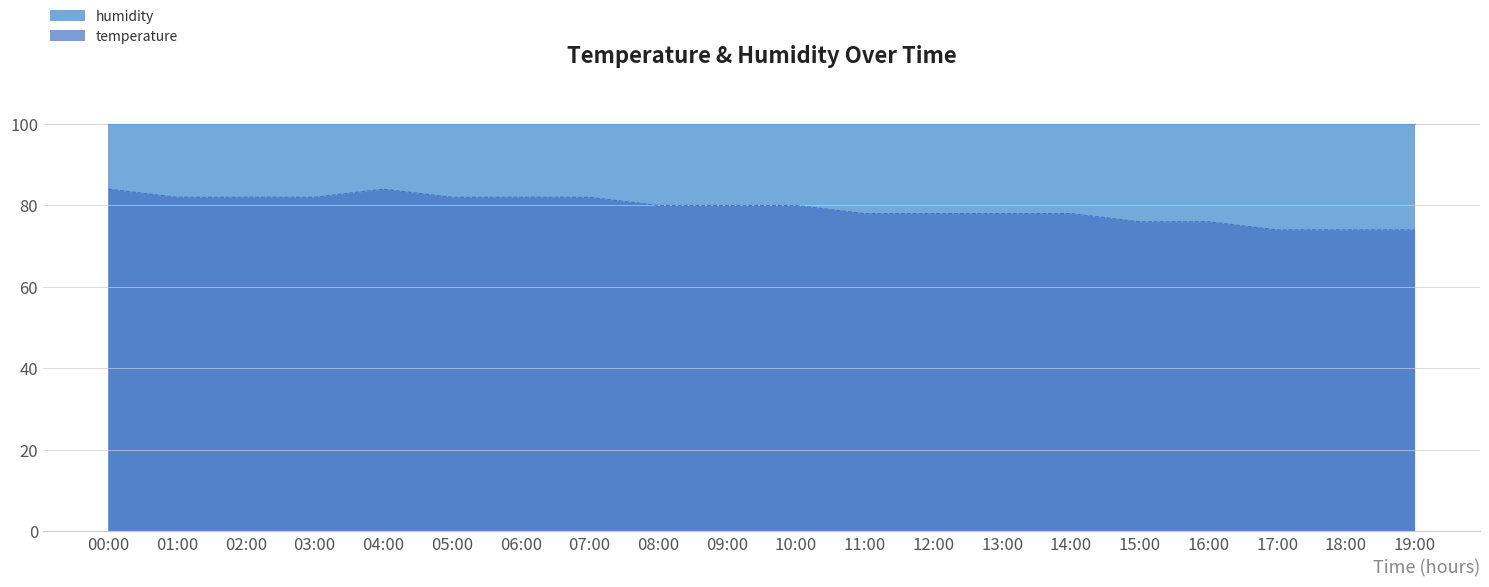

The chart shows a value of 74.0 at 17:00. True or false?

True